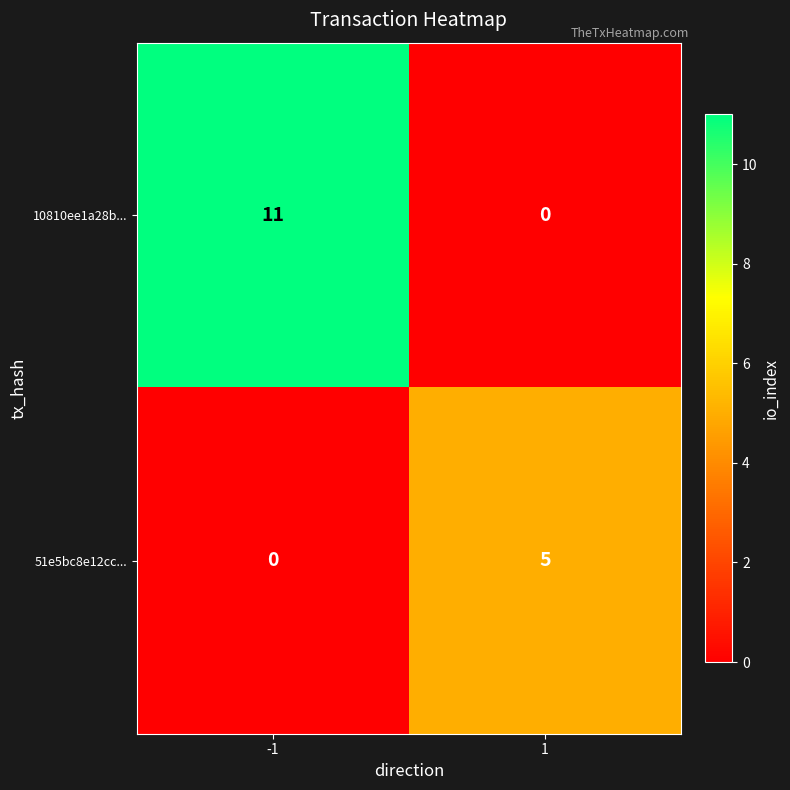

Reading left to right, extract all data points from this chart.

10810ee1a28b...: 11	0
51e5bc8e12cc...: 0	5